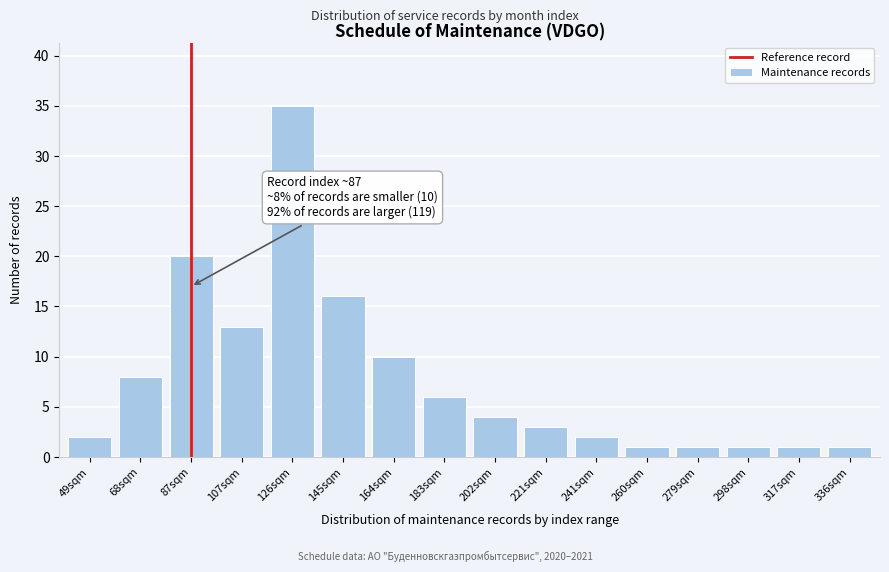

Reading left to right, list all the values displayed in this chart.

49sqm=2	68sqm=8	87sqm=20	107sqm=13	126sqm=35	145sqm=16	164sqm=10	183sqm=6	202sqm=4	221sqm=3	241sqm=2	260sqm=1	279sqm=1	298sqm=1	317sqm=1	336sqm=1